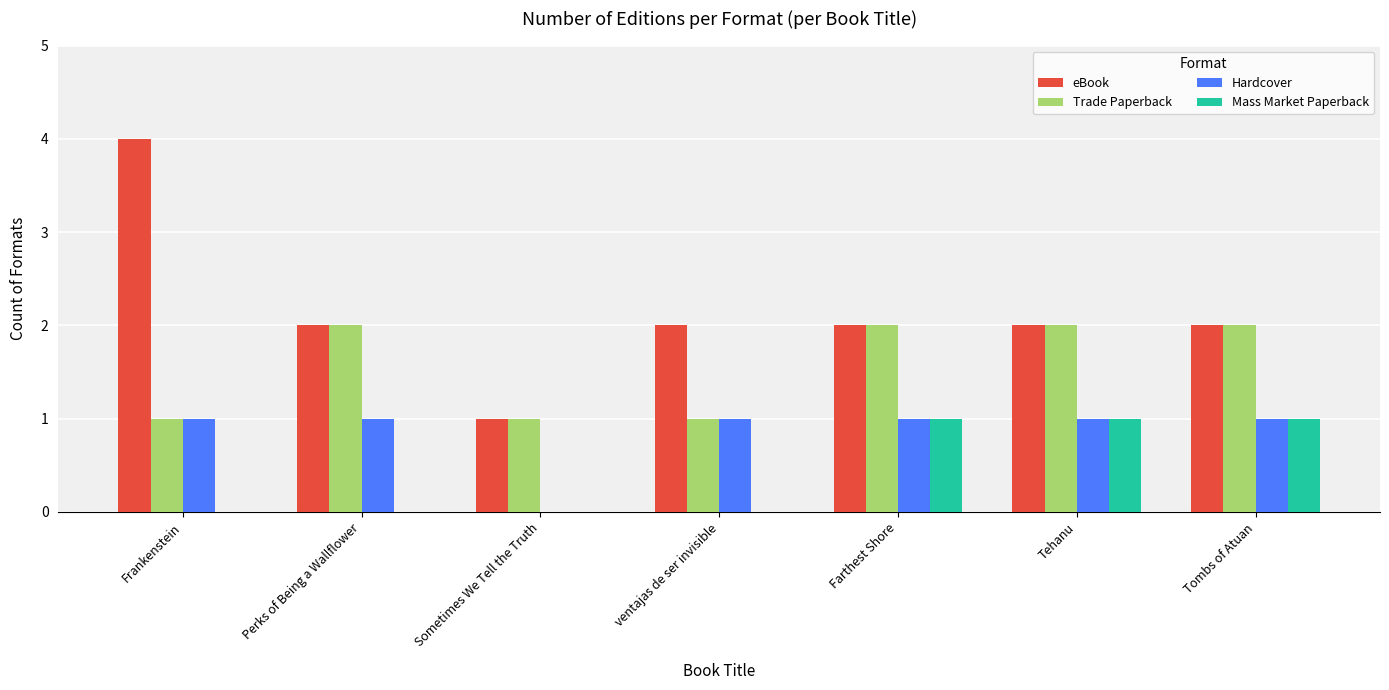

What is the sum of all Trade Paperback values?

11